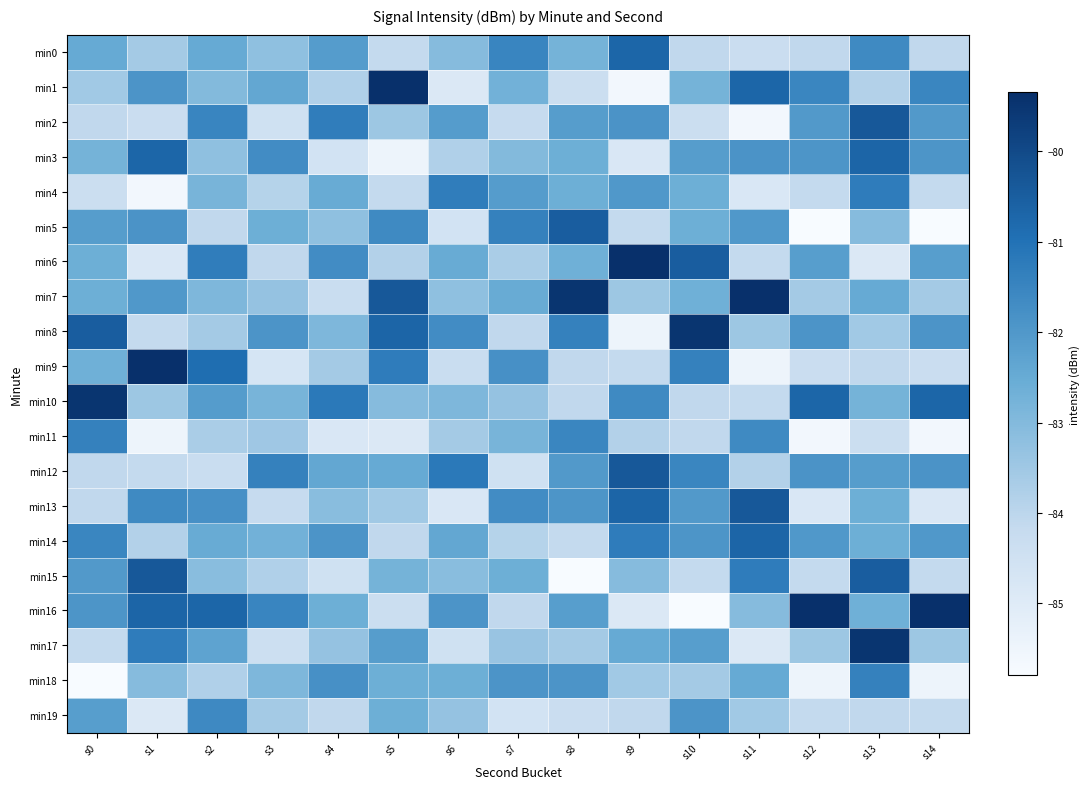

What is the greatest value displayed?

-79.3